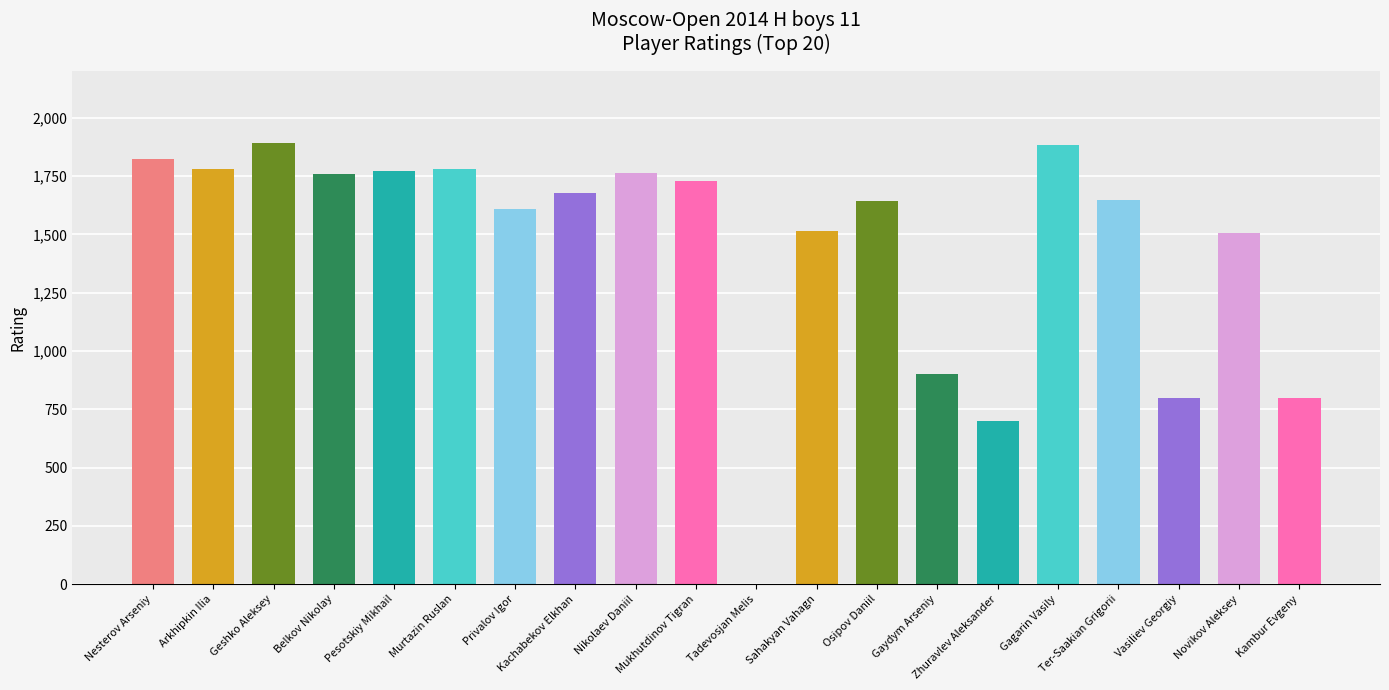

What is the sum of all values?

28982